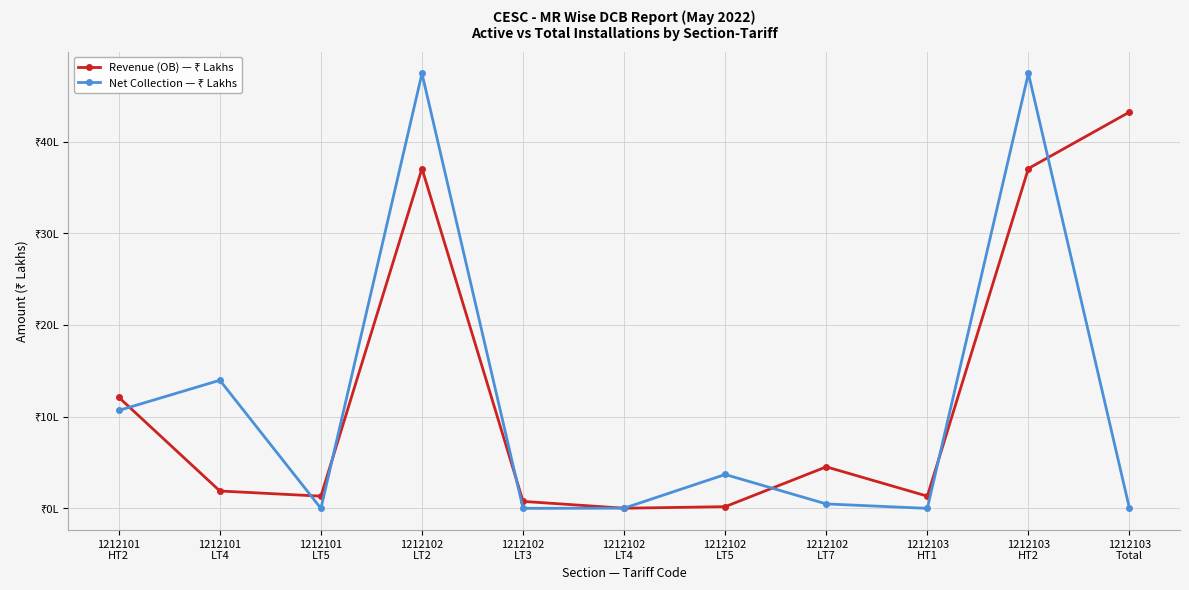

Which series has the largest range (max minus min)?

Net Collection — ₹ Lakhs